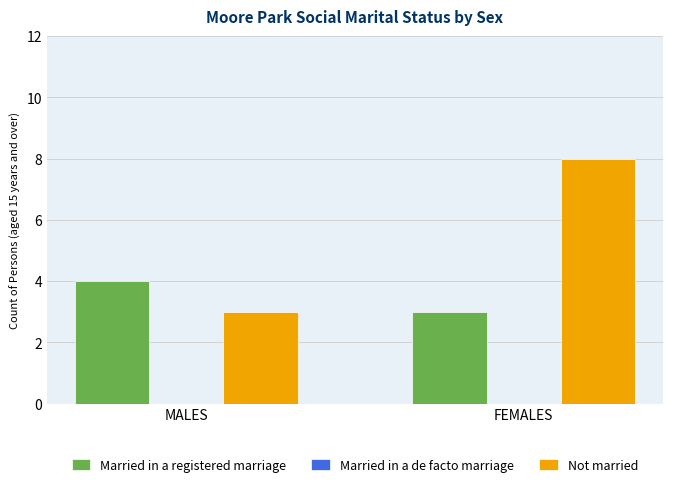

Rank the series at MALES from highest to lowest value.

Married in a registered marriage, Not married